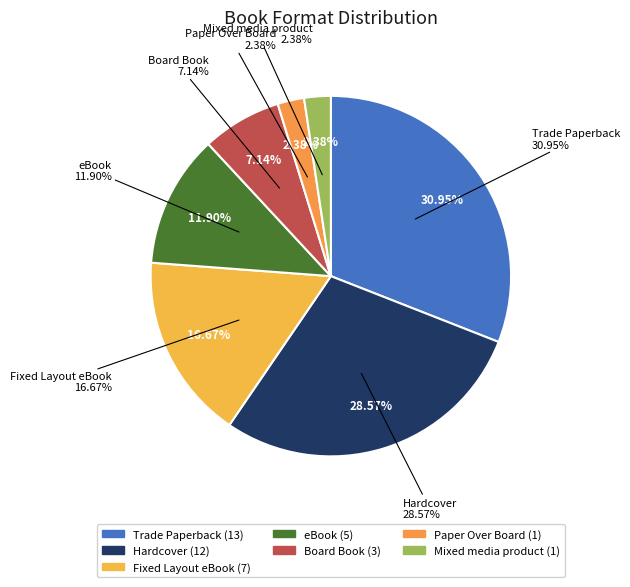

Is there any slice that represents more than half of the pie?

No